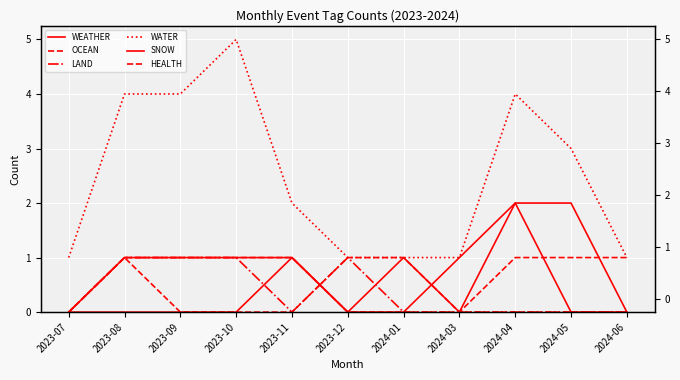

What is the spread (max minus min) of values at 2024-05?

3